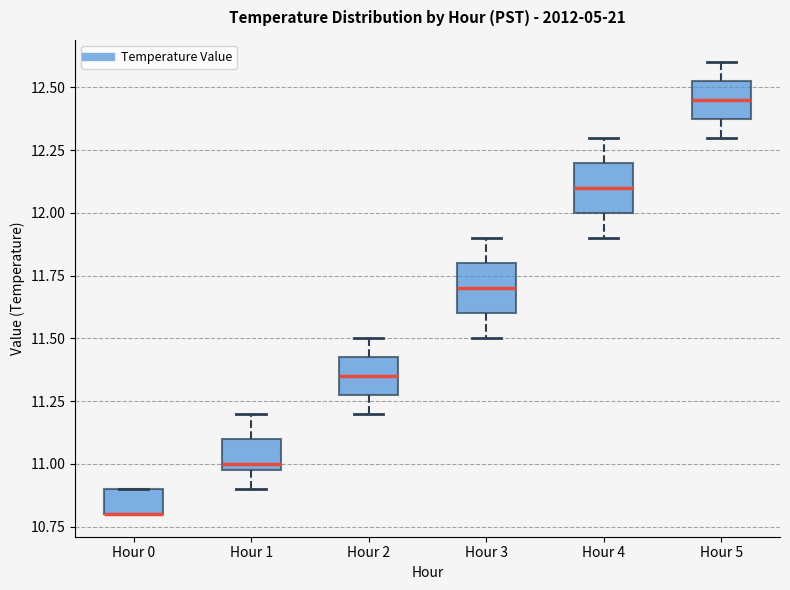

Reading left to right, transcribe this box plot: for each box, give where its median line is, the range the box spans, and where its two whiskers end, as read against the y-axis. The values are not printed on the chart, so give them approximately, as read against the axis.

Hour 0: median 10.80 (drawn on the box's lower edge), box 10.80 to 10.90, whiskers 10.80 to 10.90
Hour 1: median 11.00 (just above the box's lower edge), box 11.00 to 11.10, whiskers 10.90 to 11.20
Hour 2: median 11.35, box 11.30 to 11.45, whiskers 11.20 to 11.50
Hour 3: median 11.70, box 11.60 to 11.80, whiskers 11.50 to 11.90
Hour 4: median 12.10, box 12.00 to 12.20, whiskers 11.90 to 12.30
Hour 5: median 12.45, box 12.40 to 12.55, whiskers 12.30 to 12.60